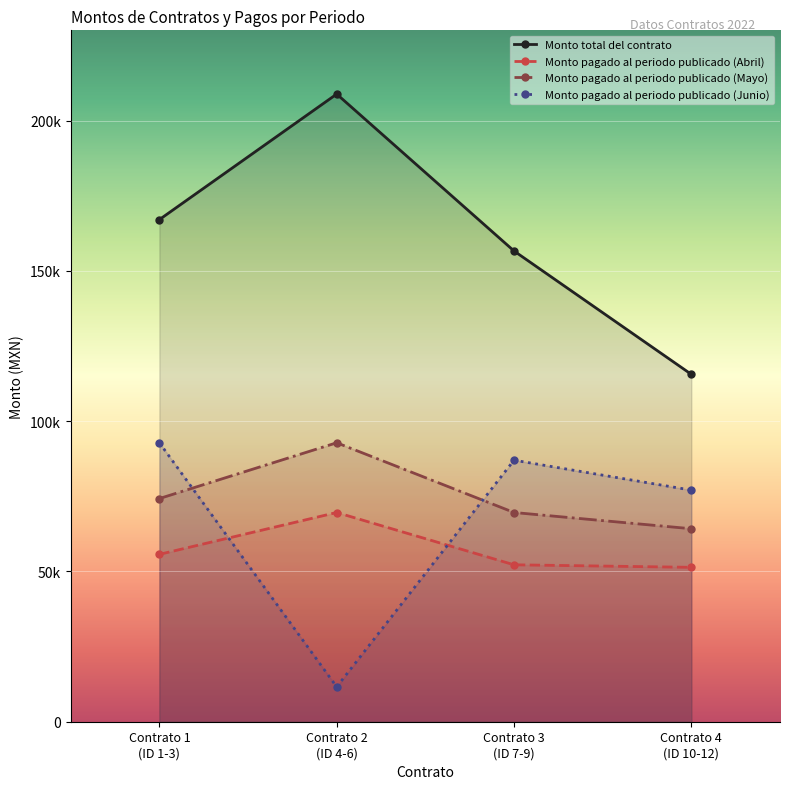

At which label does Monto pagado al periodo publicado (Junio) first exceed 87000?

Contrato 1
(ID 1-3)